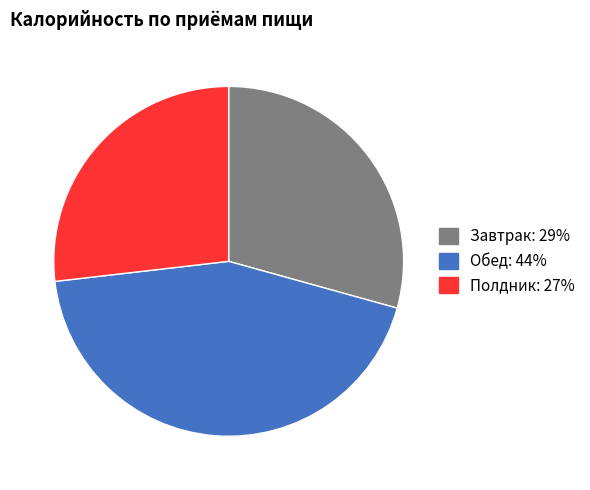

Is there any slice that represents more than half of the pie?

No